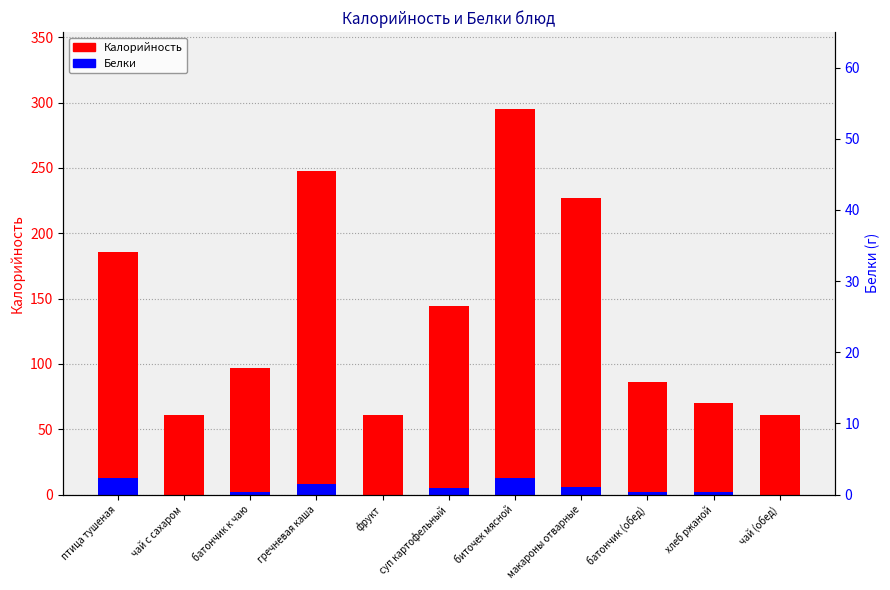

At батончик (обед), list the series in order from largest to smallest.

Калорийность, Белки